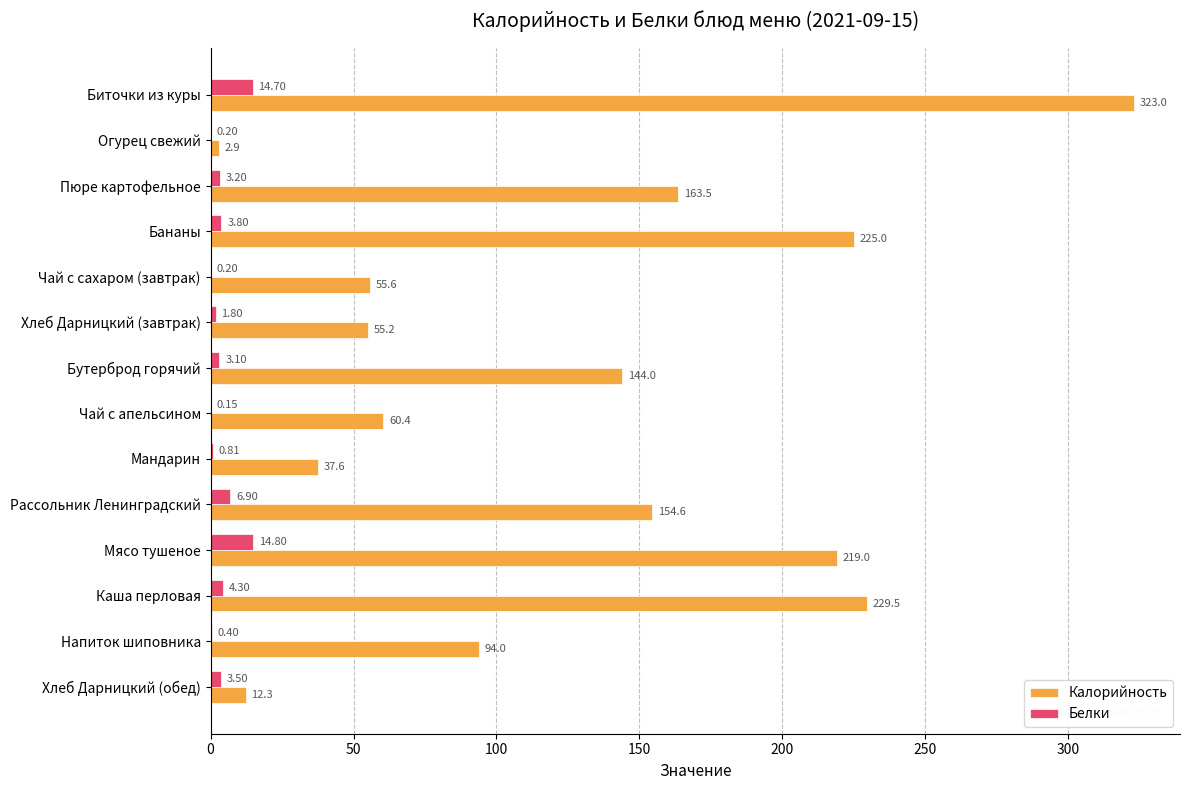

Which label corresponds to the largest value in the chart?

Биточки из куры